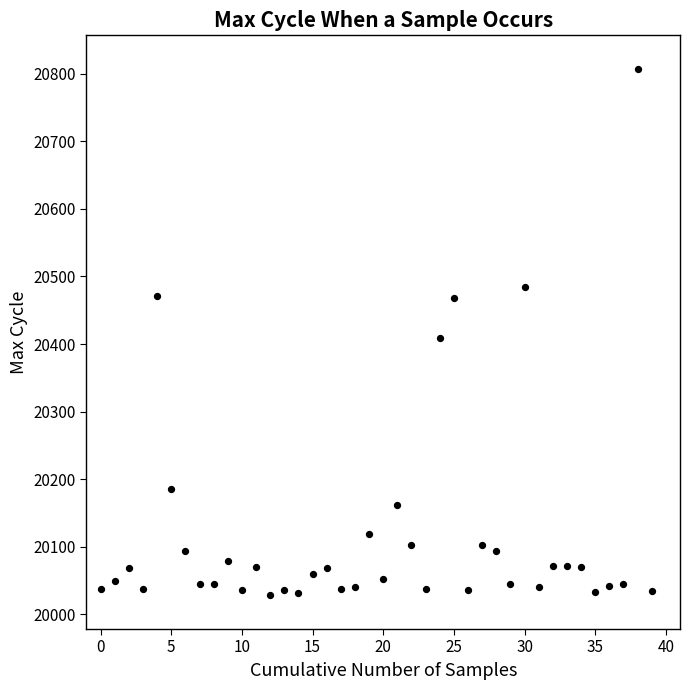

What is the range of Y values (max minus min)?

779